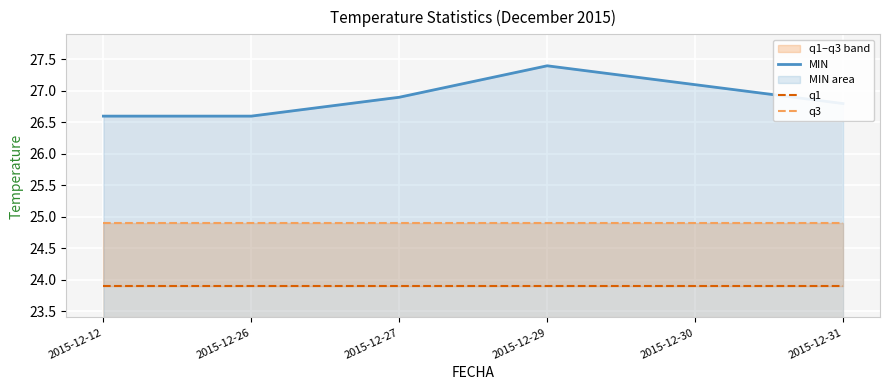

How many lines are shown in the chart?

3